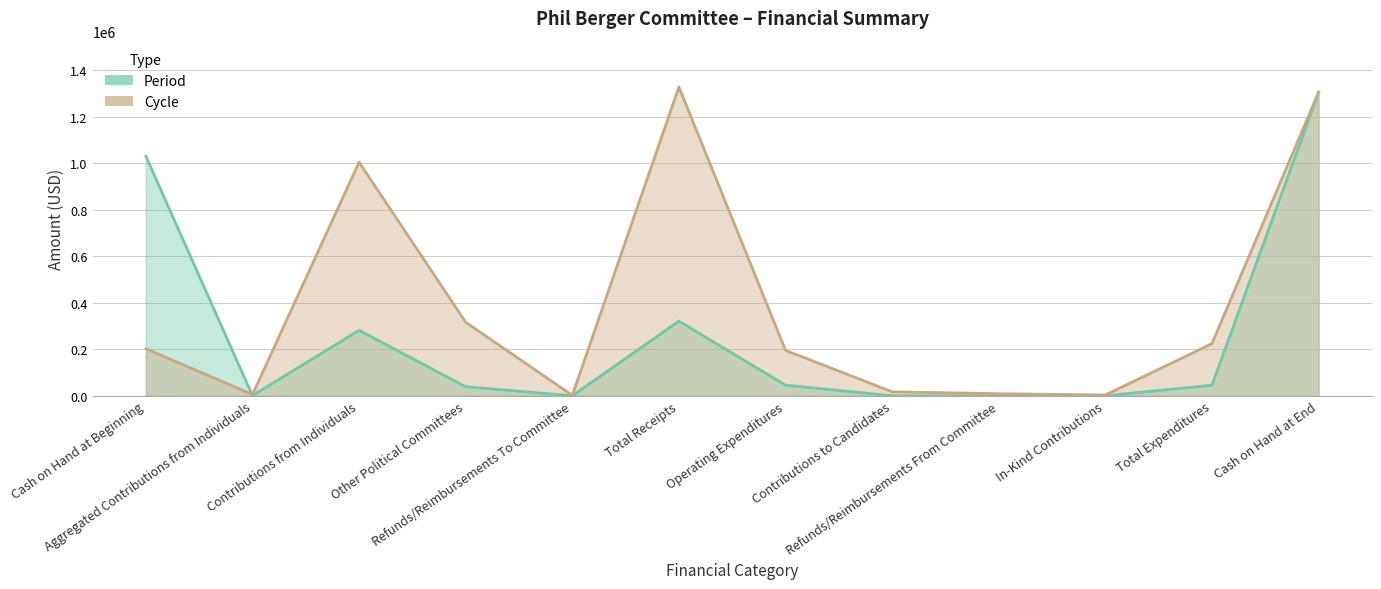

At which category does Period reach its first local peak?

Contributions from Individuals